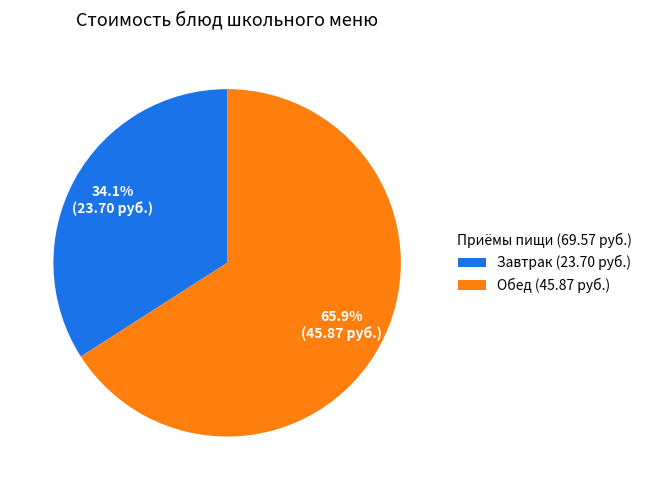

To the nearest percent, what is the difference between the largest and smallest slice percentages?

32%